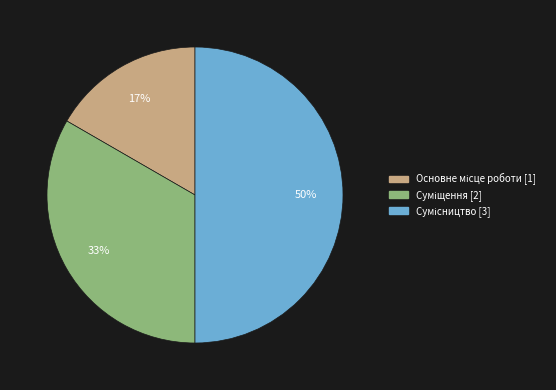

To the nearest percent, what is the difference between the largest and smallest slice percentages?

33%